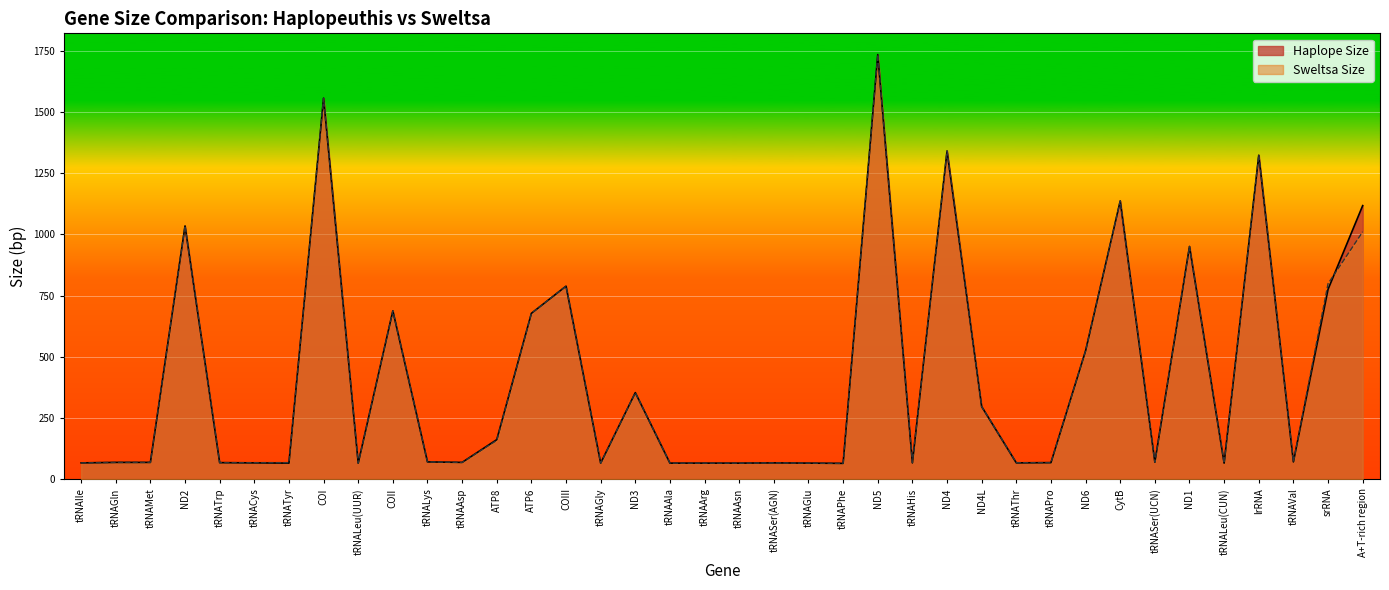

Reading left to right, what are all the values shown in this chart?

Haplope Size: 67	69	69	1035	68	67	66	1557	66	688	71	69	162	678	789	66	354	66	66	66	67	66	65	1735	67	1341	297	67	68	525	1137	70	951	66	1324	71	776	1118
Sweltsa Size: 67	69	69	1035	68	68	68	1557	66	688	71	69	159	678	789	66	354	66	66	66	67	66	65	1735	68	1341	297	68	68	525	1137	70	951	66	1325	71	799	1011